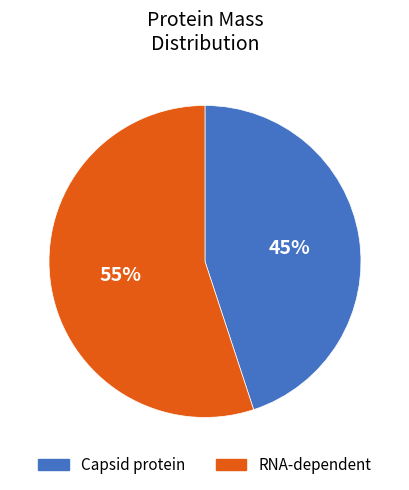

To the nearest percent, what portion does Capsid protein represent?

45%